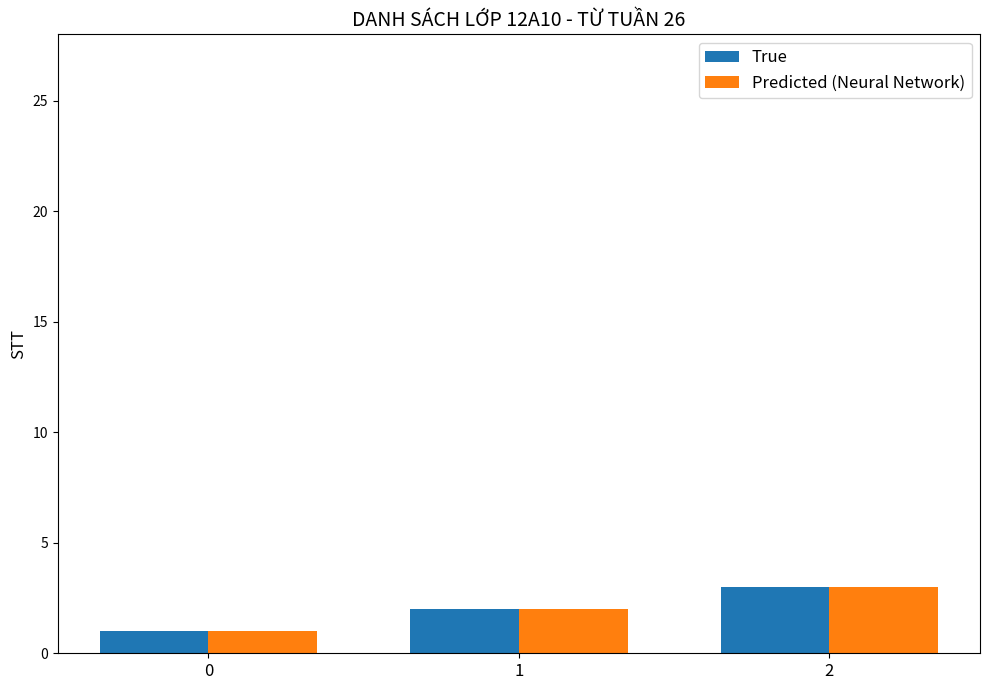

Reading right to left, list all the values displayed in this chart.

True: 3	2	1
Predicted (Neural Network): 3	2	1